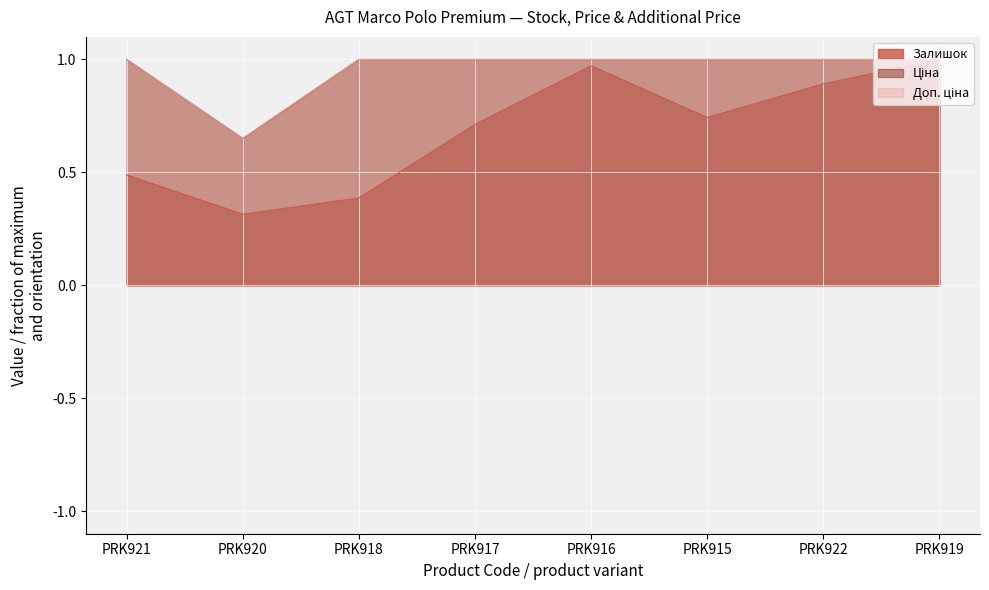

True or false: Залишок and Доп. ціна intersect in this chart.

False